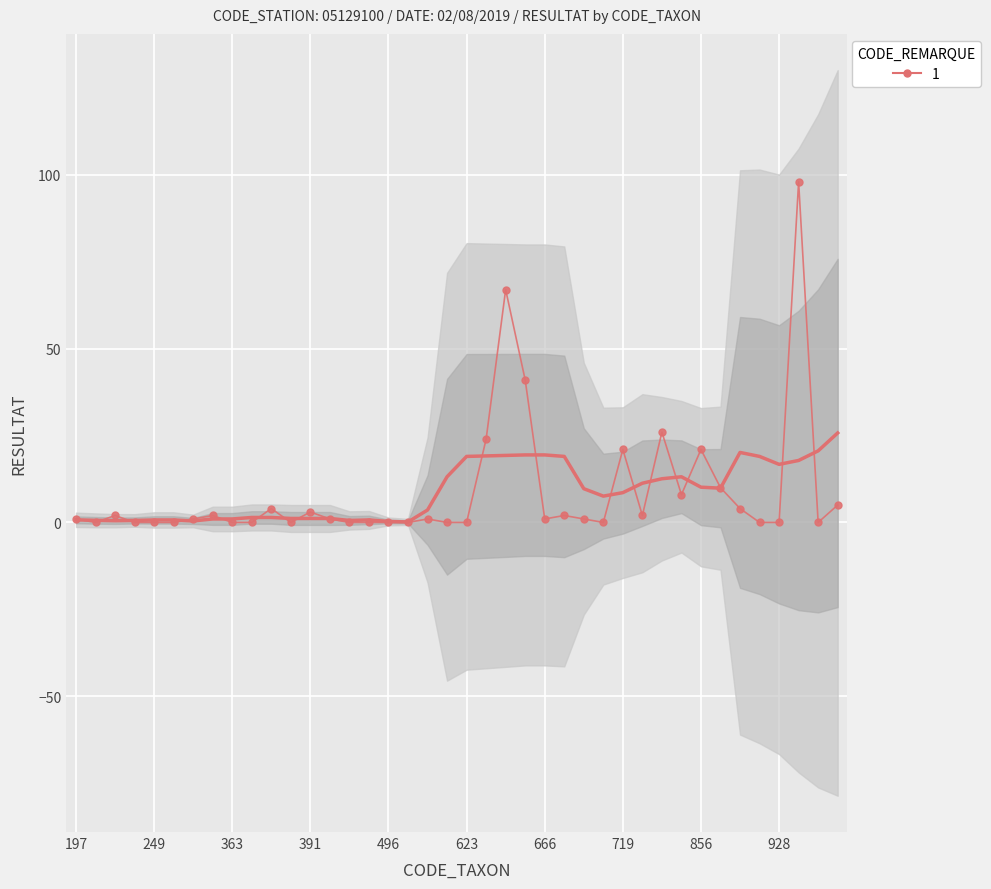

At which label is the value closest to 49?

661